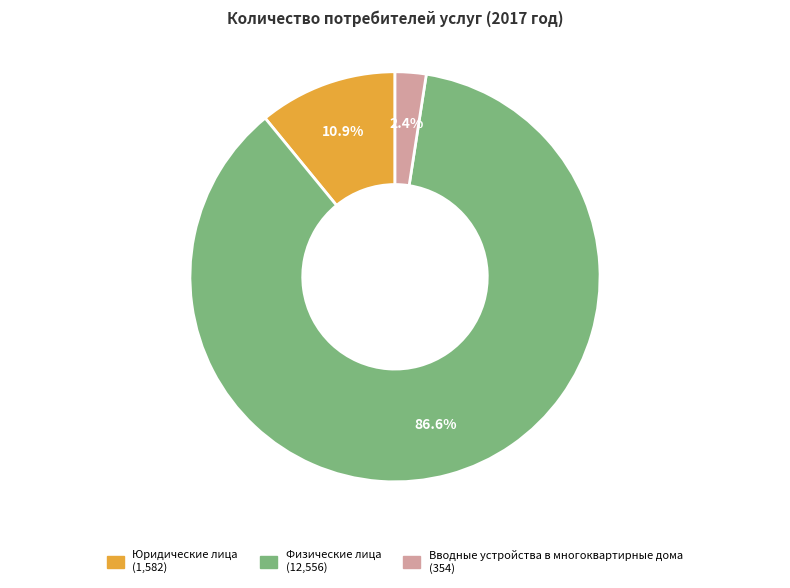

To the nearest percent, what is the difference between the largest and smallest slice percentages?

84%